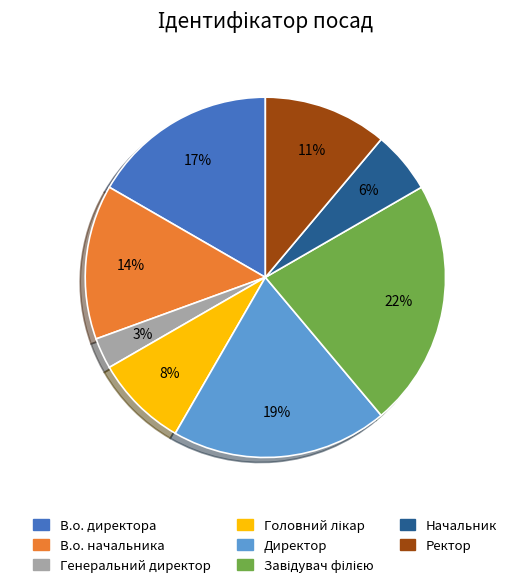

True or false: В.о. начальника accounts for 23% of the total.

False